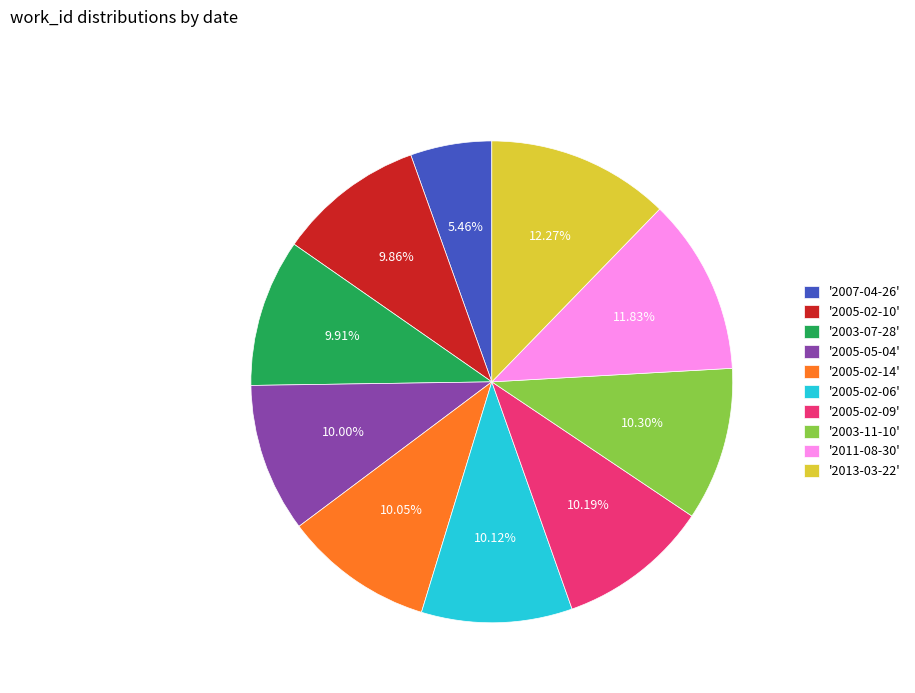

What is the ratio of the value at '2005-02-06' to the value at '2005-02-10'?

1.0